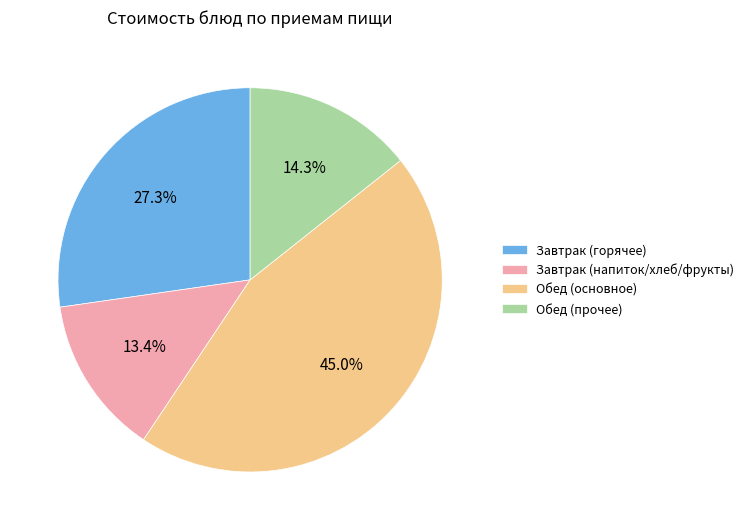

Does any single category account for the majority?

No